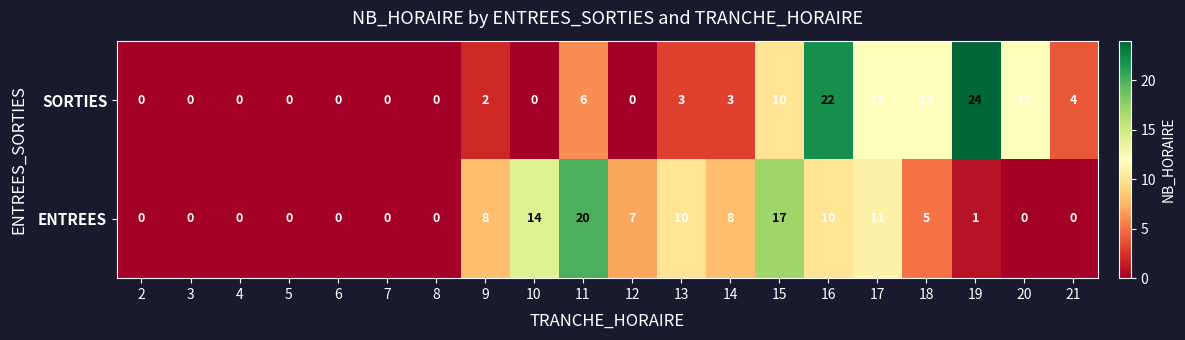

Rank the series by their maximum value, from lowest to highest.

ENTREES, SORTIES